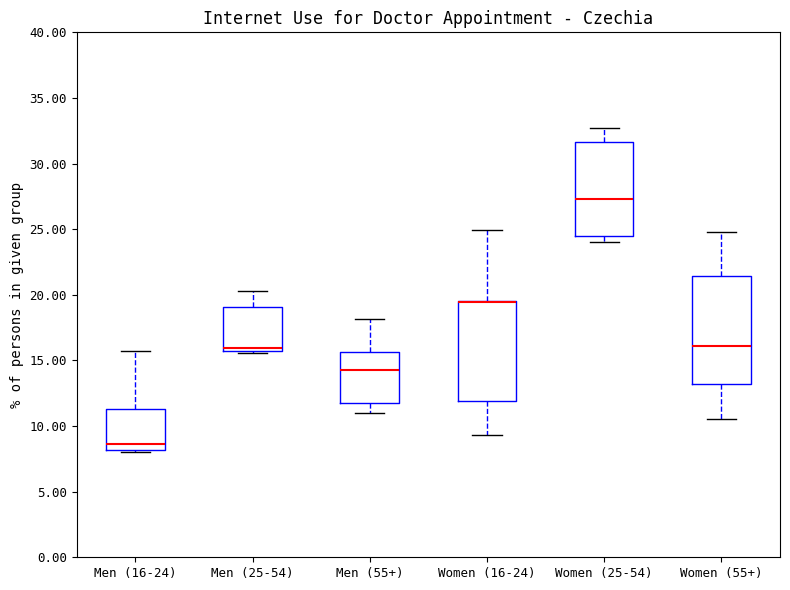

Which box is the tallest, from its lower edge to its upper edge?

Women (55+)